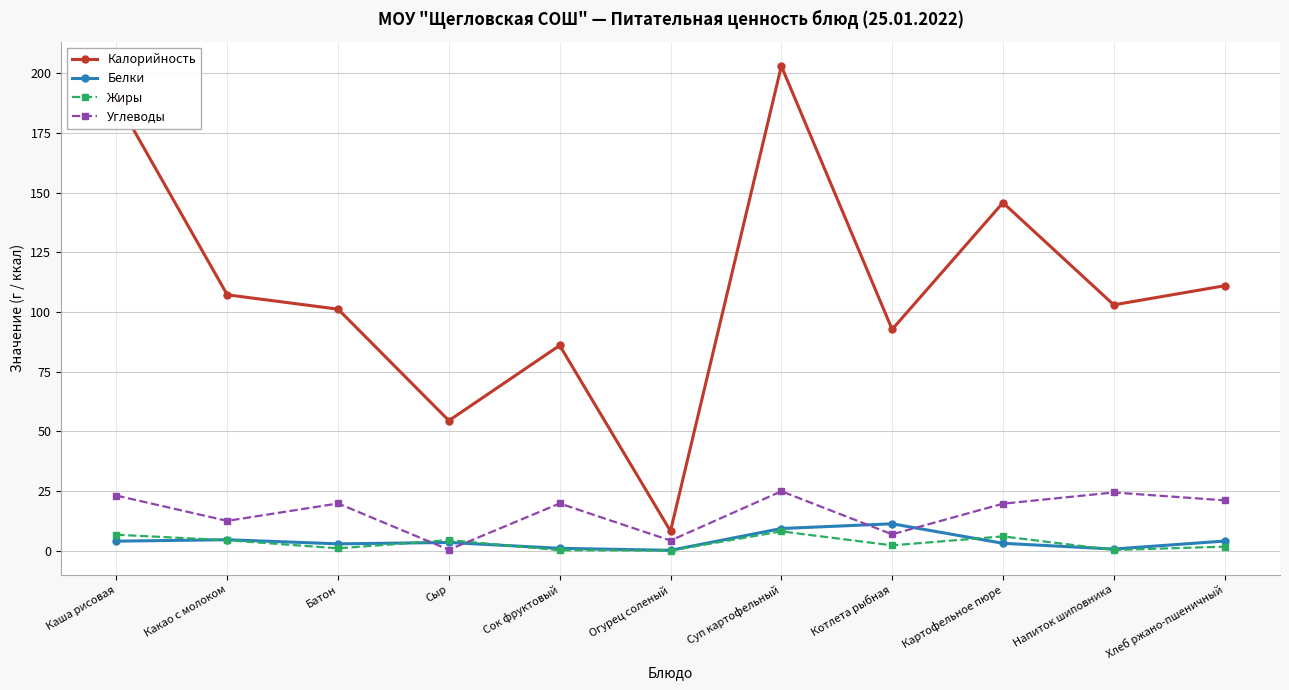

True or false: Белки and Калорийность intersect in this chart.

False